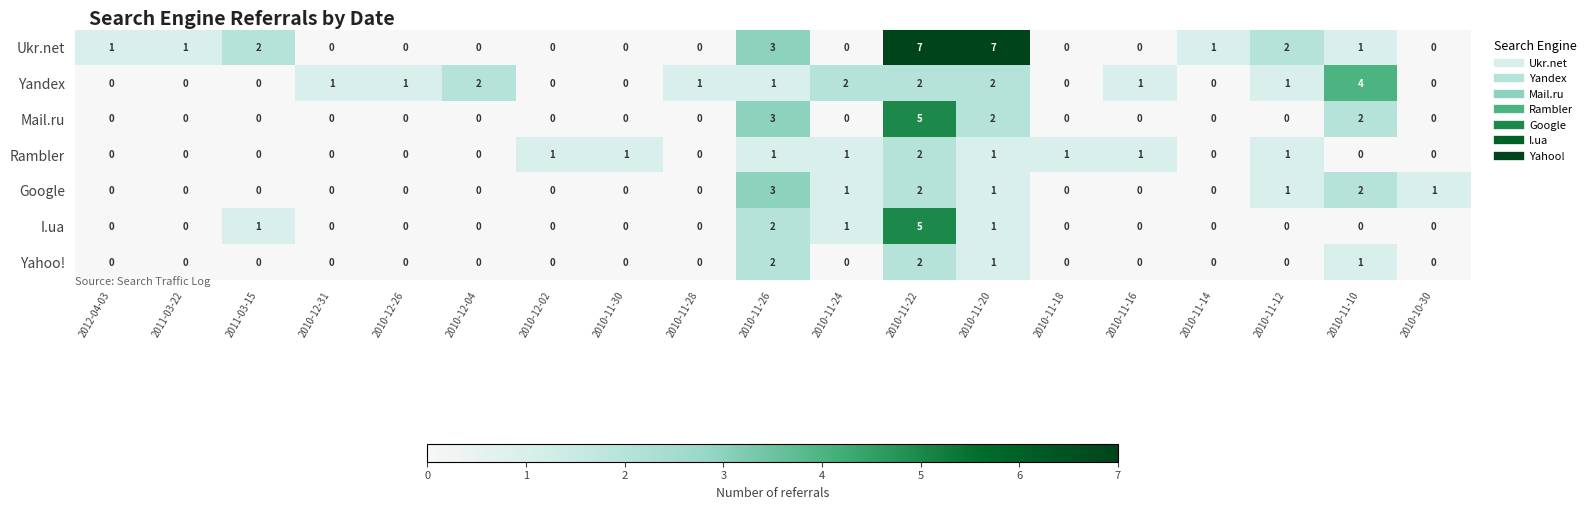

What is the difference between the maximum and second lowest values in the Ukr.net series?

7